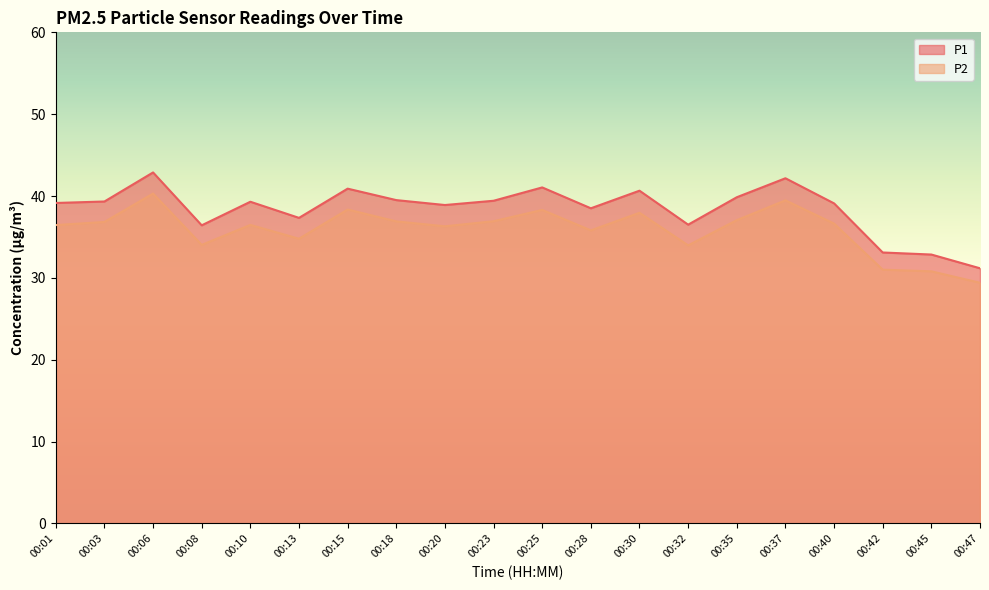

True or false: P2 and P1 intersect in this chart.

False